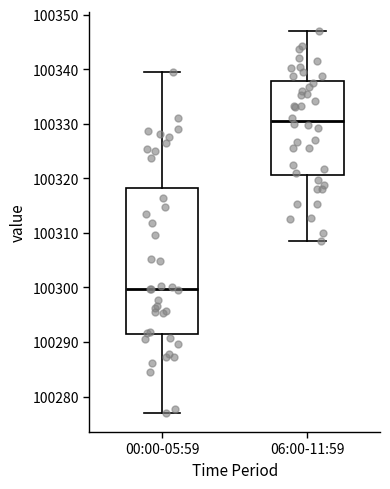

Reading left to right, transcribe this box plot: for each box, give where its median line is, the range the box spans, and where its two whiskers end, as read against the y-axis. The values are not printed on the chart, so give them approximately, as read against the axis.

00:00-05:59: median 100300, box 100291 to 100318, whiskers 100277 to 100340
06:00-11:59: median 100331, box 100321 to 100338, whiskers 100309 to 100347